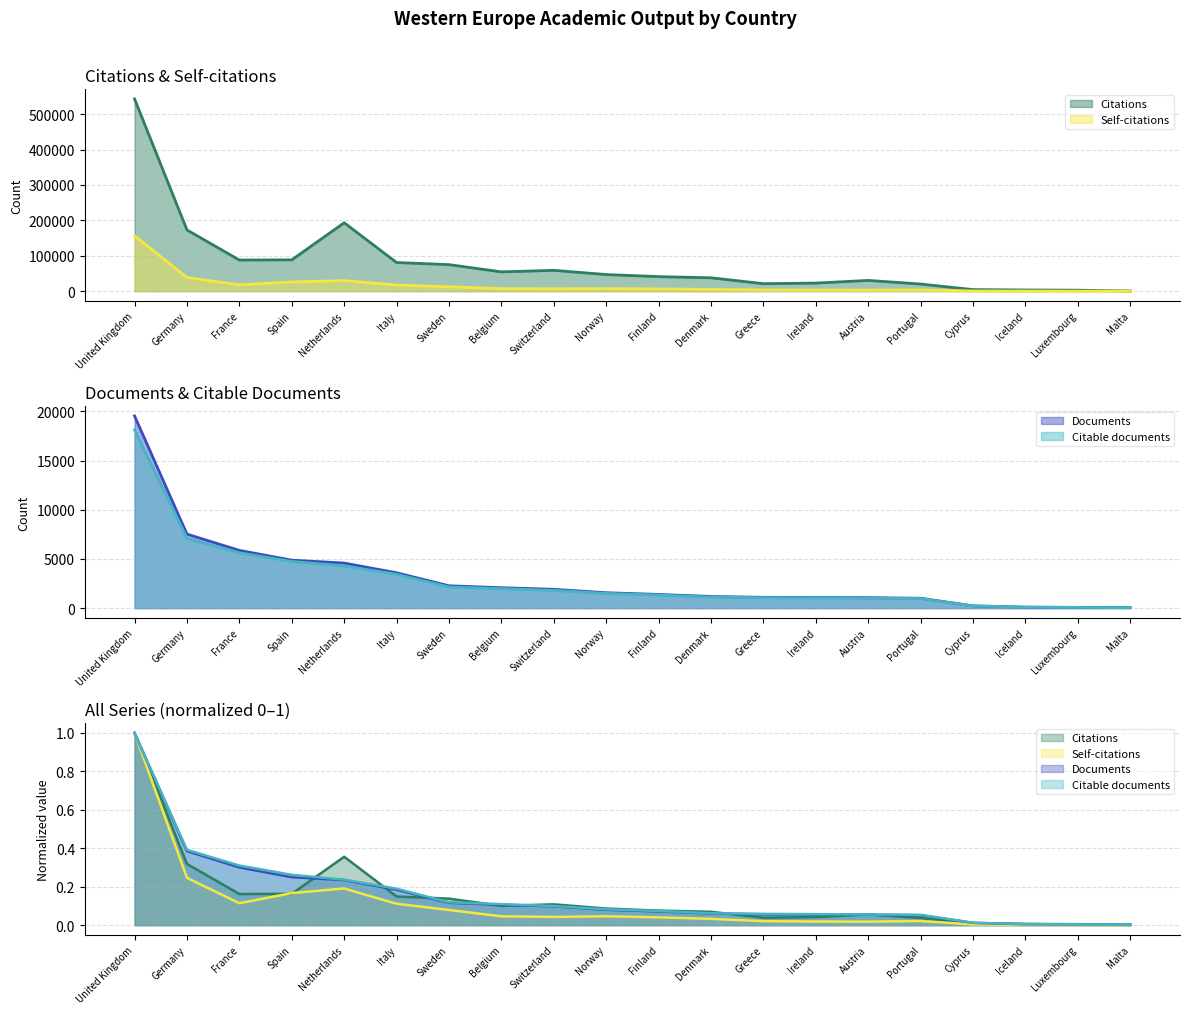

What is the minimum value for Citable documents?

48